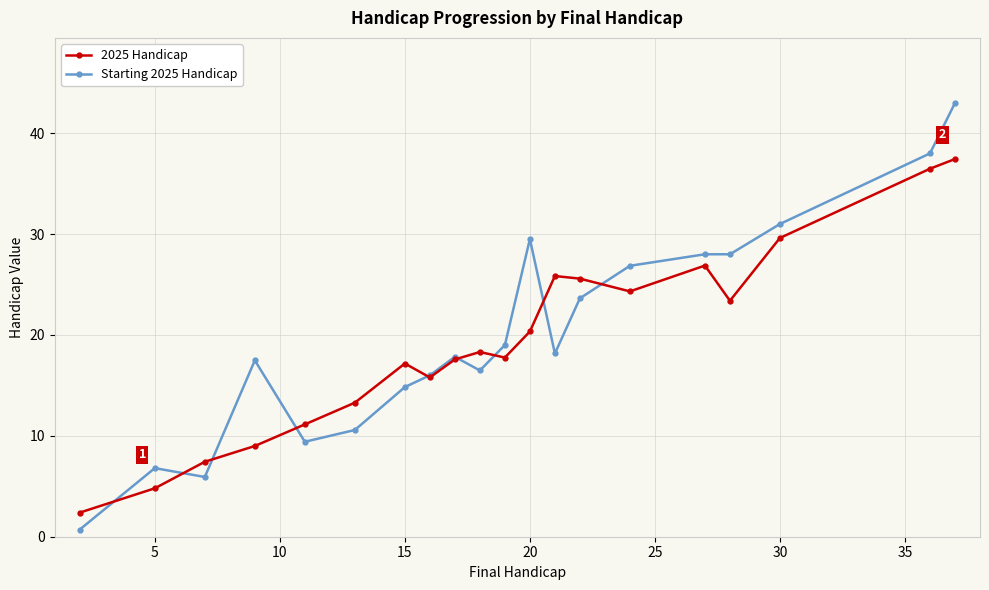

What is the maximum value shown in the chart?

43.0